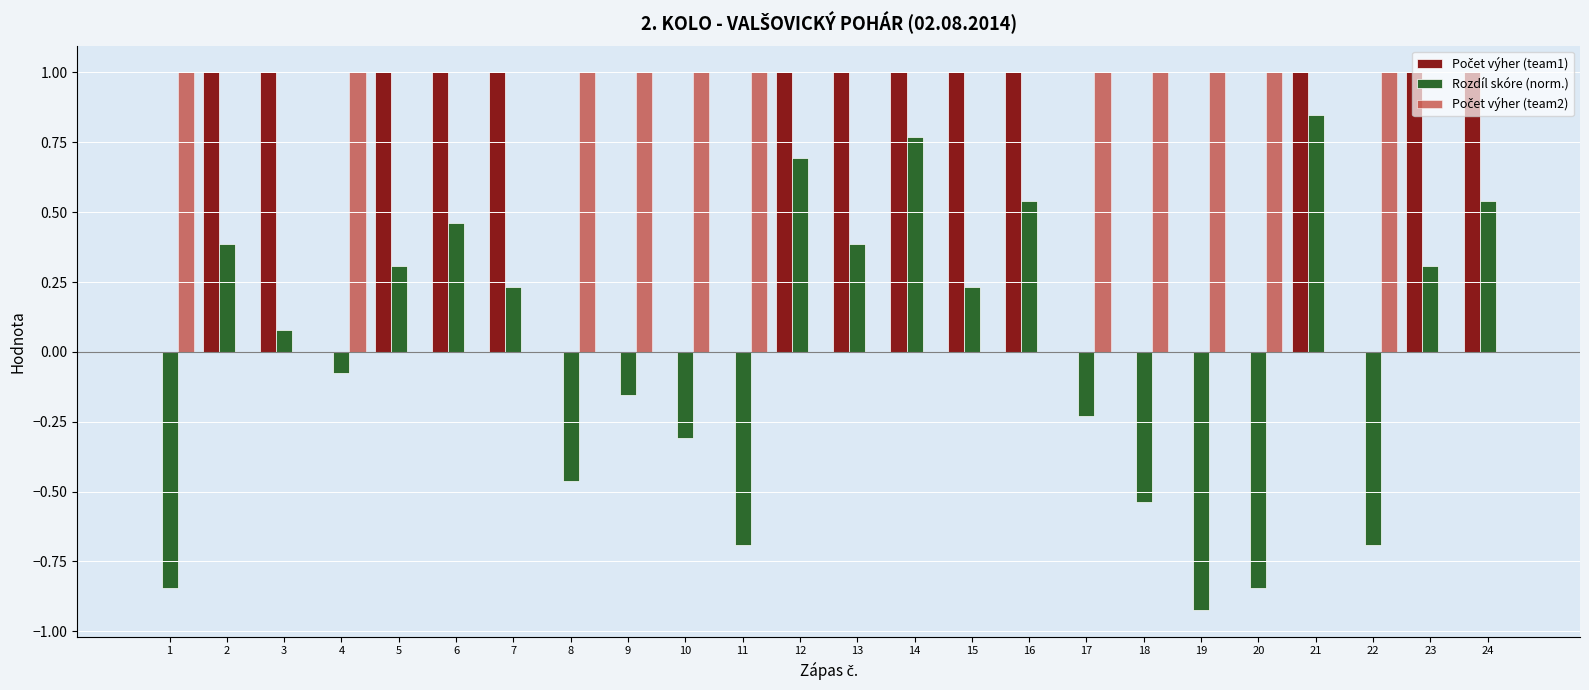

What is the maximum value shown in the chart?

1.0